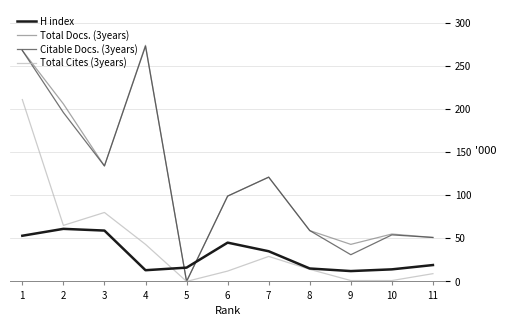

What is the spread (max minus min) of values at 9?

42